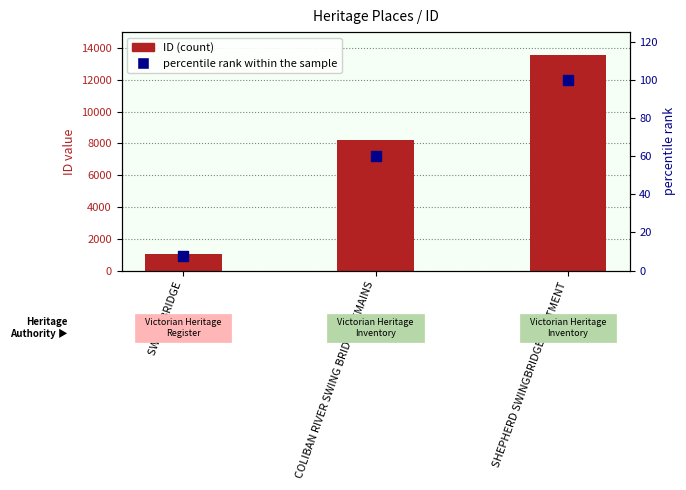

What are all the series names shown in the legend?

ID (count), percentile rank within the sample